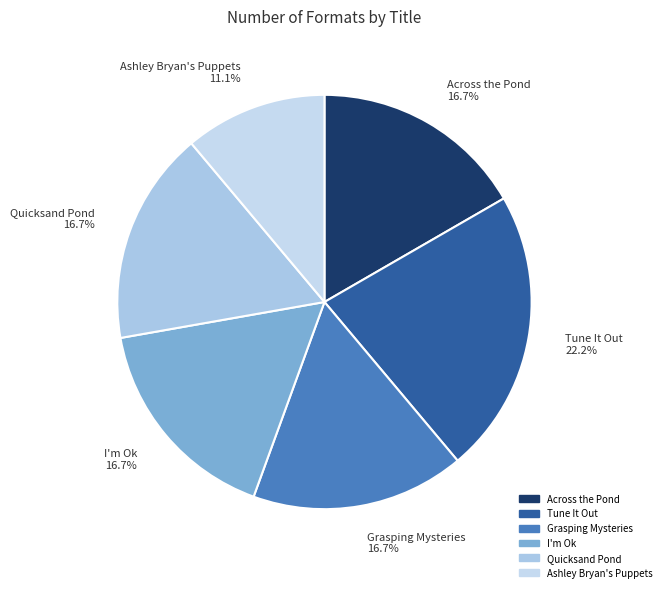

To the nearest percent, what percentage of the pie is Quicksand Pond?

17%